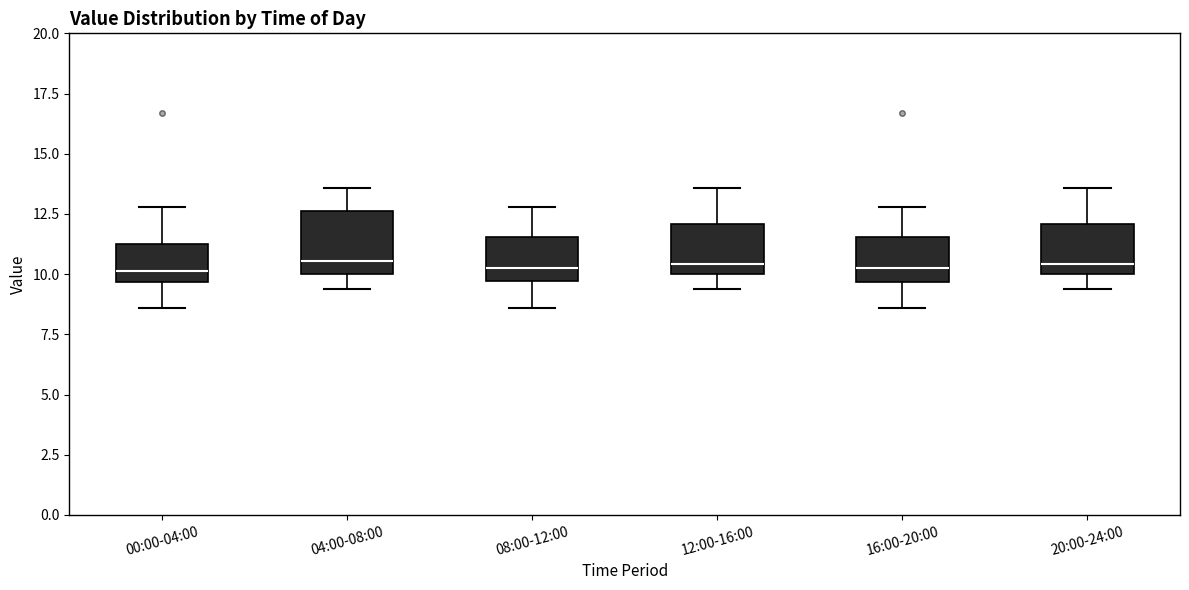

Reading left to right, read every box against the y-axis: the position of its median line, the range the box covers, and the ends of its whiskers. The values are not printed on the chart, so give them approximately, as read against the axis.

00:00-04:00: median 10.0, box 9.5 to 11.0, whiskers 8.5 to 13.0
04:00-08:00: median 10.5, box 10.0 to 12.5, whiskers 9.5 to 13.5
08:00-12:00: median 10.5, box 9.5 to 11.5, whiskers 8.5 to 13.0
12:00-16:00: median 10.5, box 10.0 to 12.0, whiskers 9.5 to 13.5
16:00-20:00: median 10.5, box 9.5 to 11.5, whiskers 8.5 to 13.0
20:00-24:00: median 10.5, box 10.0 to 12.0, whiskers 9.5 to 13.5